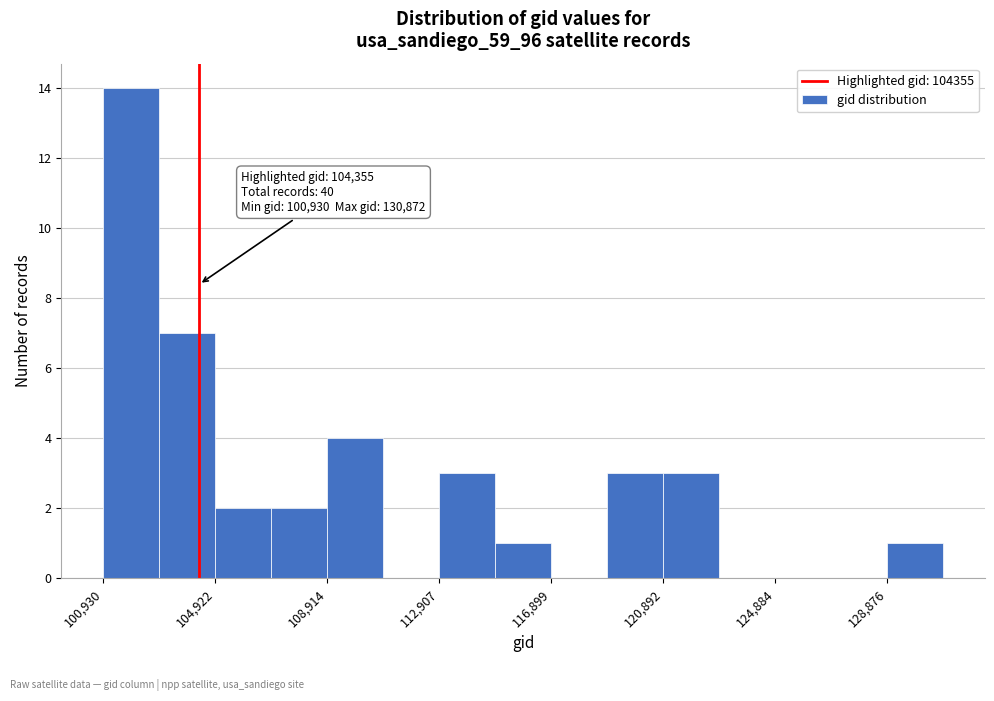

Read against the x-axis, roughly where is the centre of the tallest bar?

102000